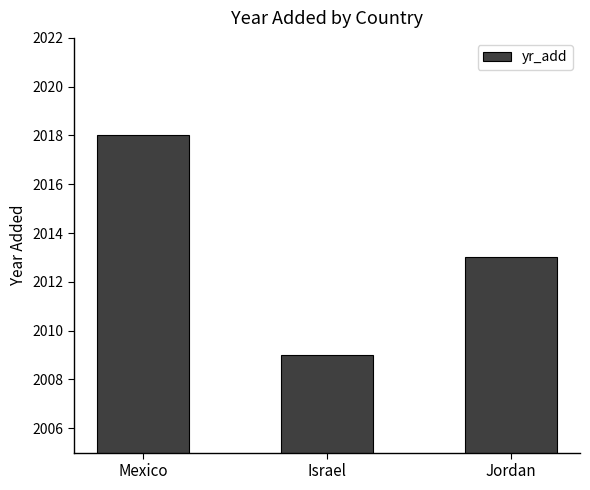

True or false: the data shows 934 at Israel.

False